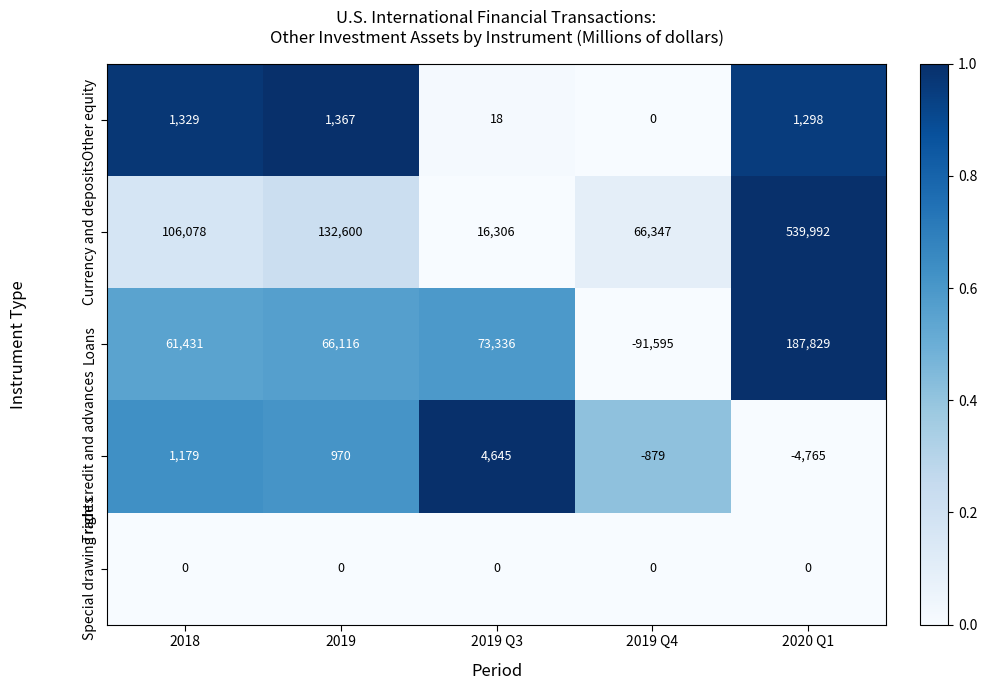

What is the difference between the maximum and minimum values in the Currency and deposits series?

523686